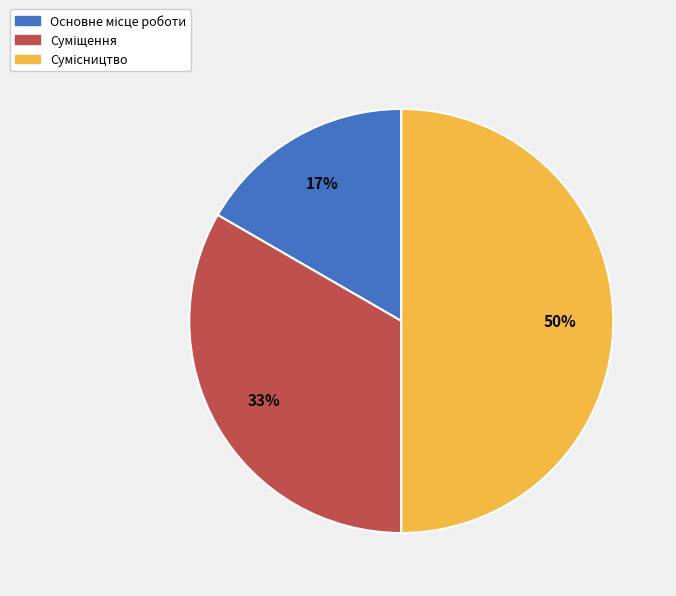

How many slices are in this pie chart?

3